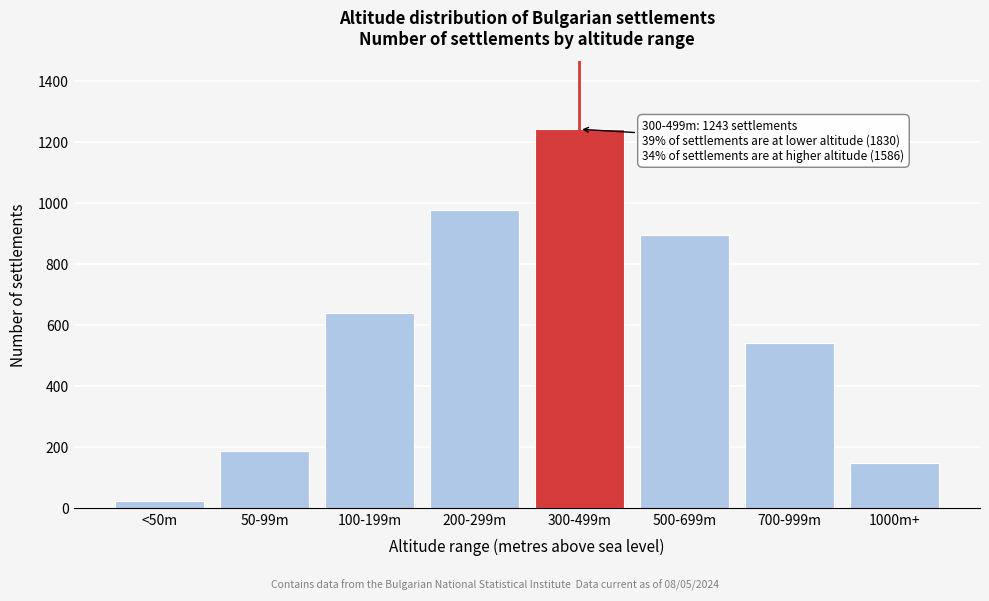

Reading left to right, list all the values displayed in this chart.

<50m=23	50-99m=187	100-199m=642	200-299m=978	300-499m=1243	500-699m=897	700-999m=541	1000m+=148